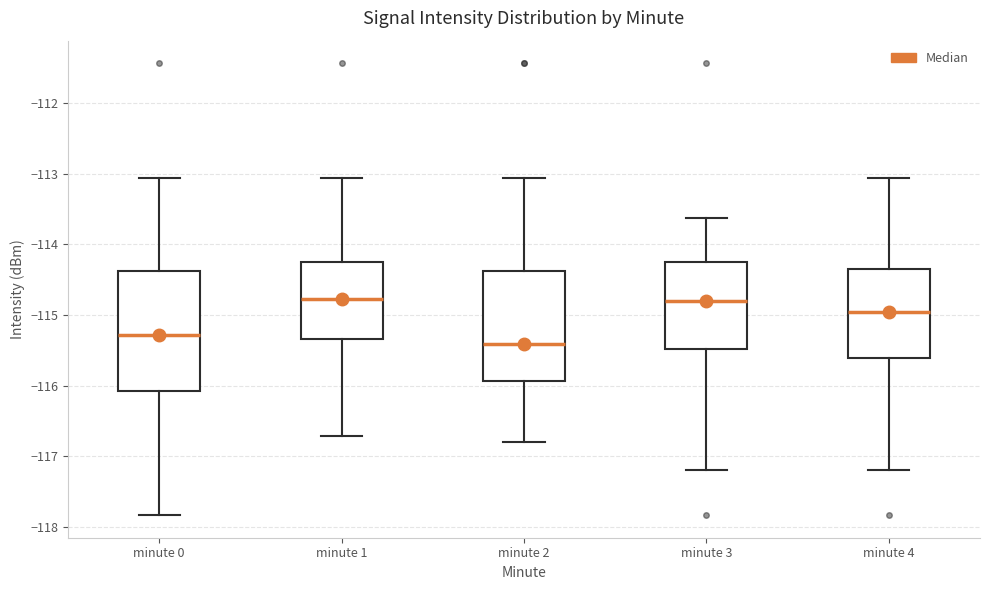

Reading left to right, read every box against the y-axis: the position of its median line, the range the box covers, and the ends of its whiskers. The values are not printed on the chart, so give them approximately, as read against the axis.

minute 0: median -115.3, box -116.1 to -114.4, whiskers -117.8 to -113.1
minute 1: median -114.8, box -115.3 to -114.3, whiskers -116.7 to -113.1
minute 2: median -115.4, box -115.9 to -114.4, whiskers -116.8 to -113.1
minute 3: median -114.8, box -115.5 to -114.3, whiskers -117.2 to -113.6
minute 4: median -115.0, box -115.6 to -114.3, whiskers -117.2 to -113.1